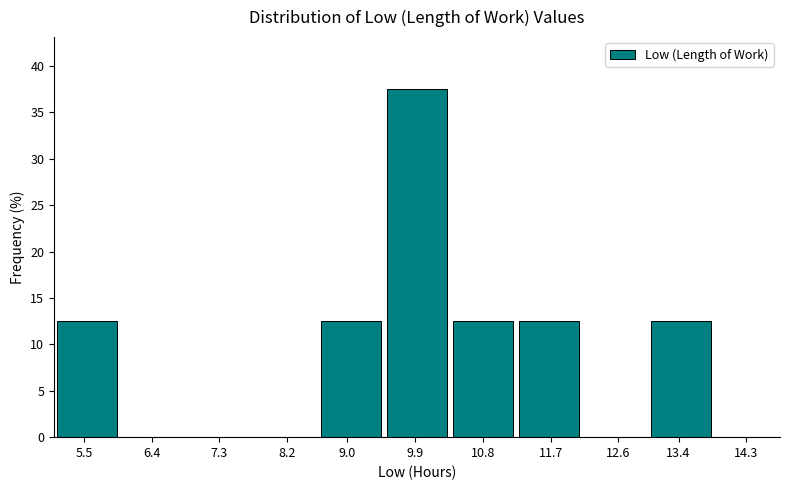

Reading left to right, list all the values displayed in this chart.

5.5=12.5	6.4=0.0	7.3=0.0	8.2=0.0	9.0=12.5	9.9=37.5	10.8=12.5	11.7=12.5	12.6=0.0	13.4=12.5